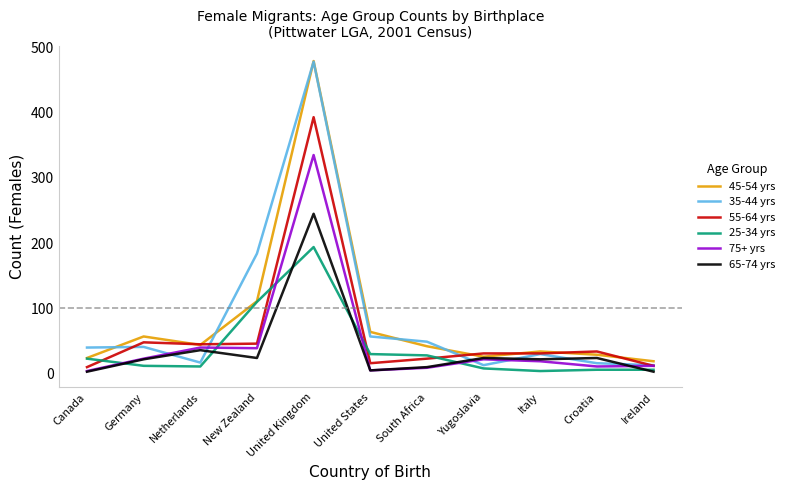

What is the maximum value shown in the chart?

479